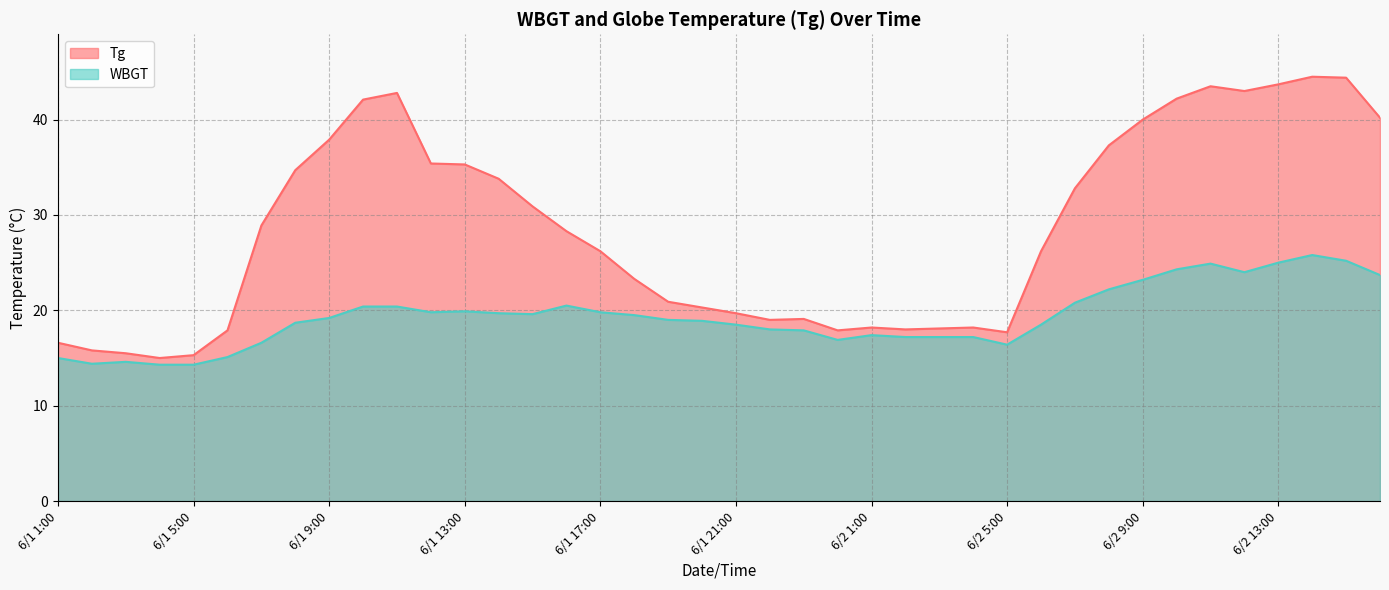

True or false: WBGT and Tg intersect in this chart.

False